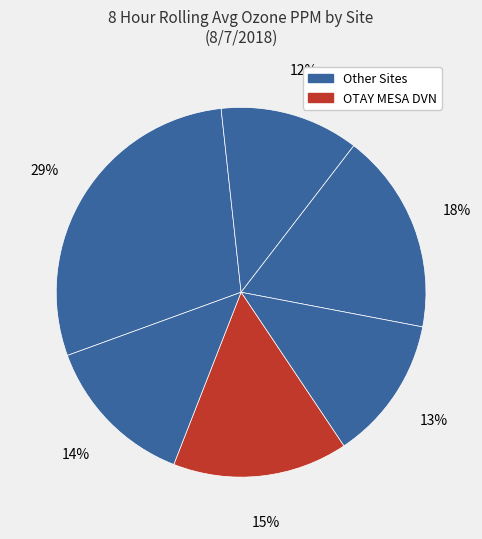

Count the number of slices in the pie.

6